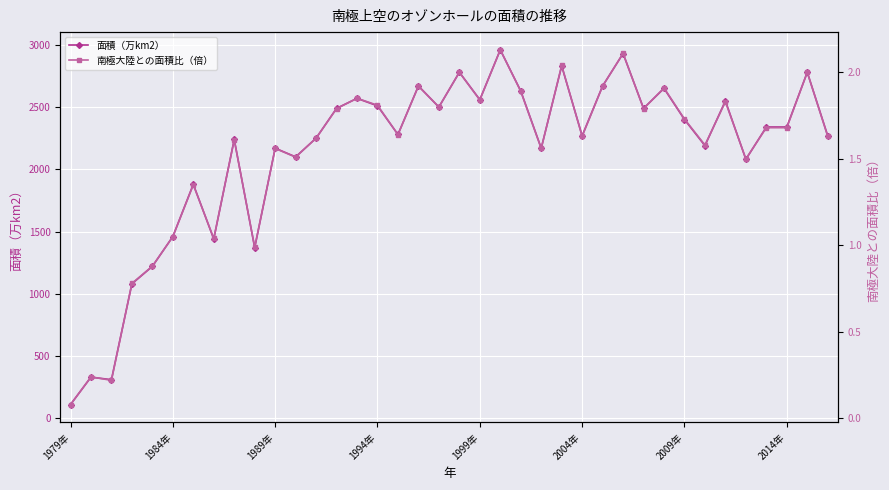

What is the minimum value shown in the chart?

0.1